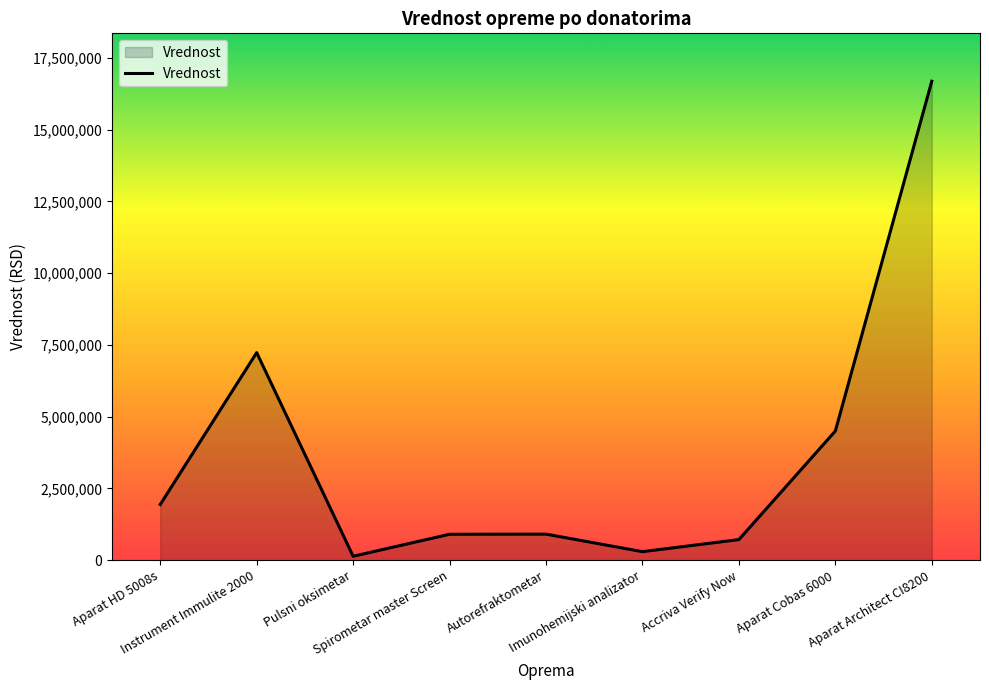

At which category does the data reach its first local valley?

Pulsni oksimetar